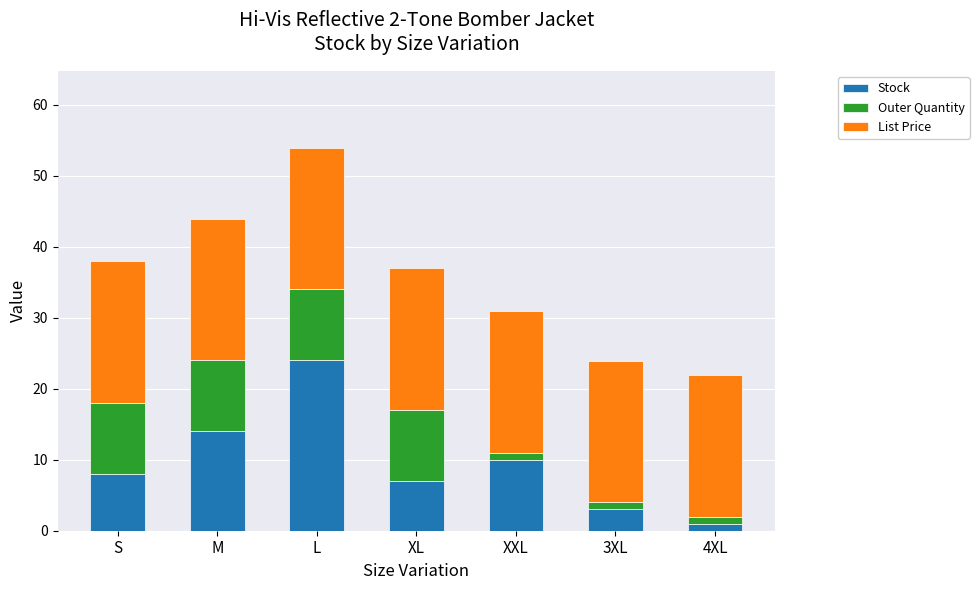

At which label does Stock reach its minimum?

4XL